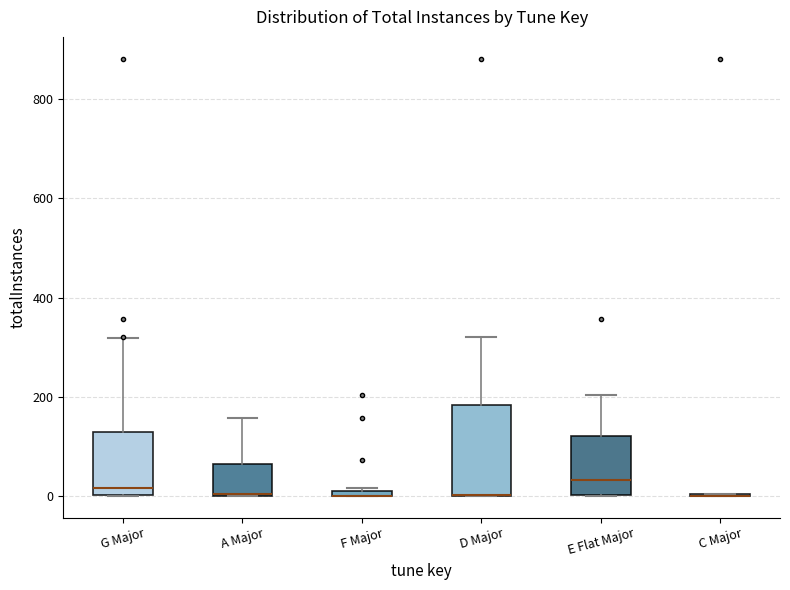

Comparing the boxes themselves (not the whiskers), which one is the tallest?

D Major